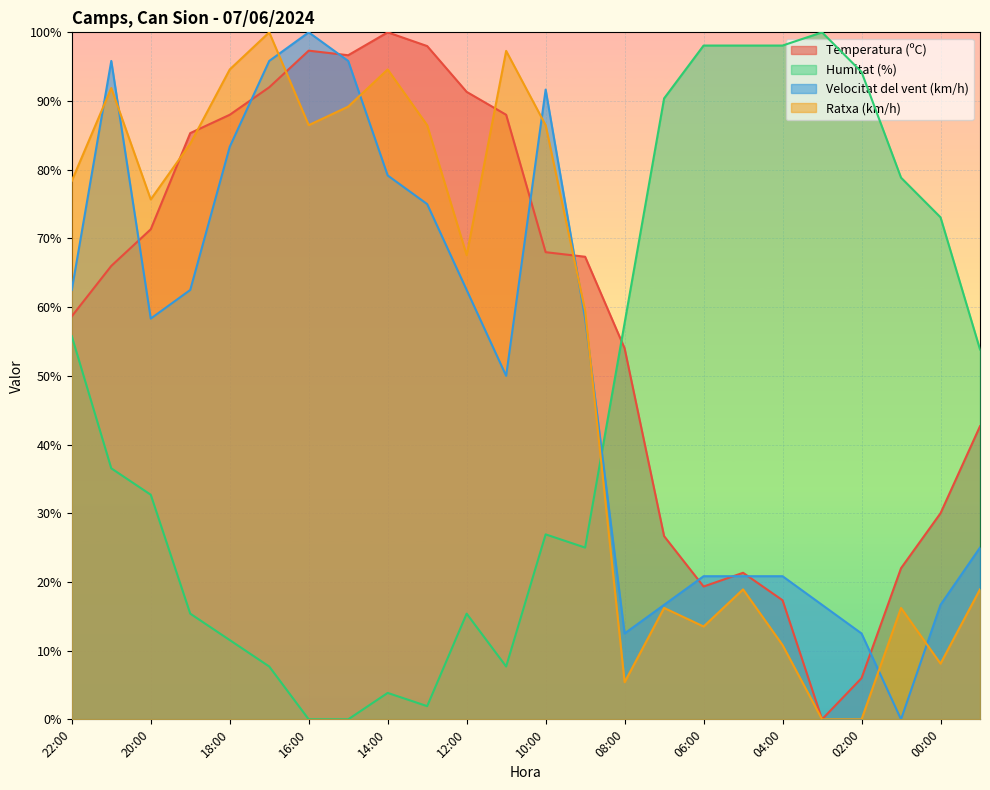

Reading left to right, transcribe all the data shown in this chart.

Temperatura (ºC): 22:00=58.7	21:00=66.0	20:00=71.3	19:00=85.3	18:00=88.0	17:00=92.0	16:00=97.3	15:00=96.7	14:00=100.0	13:00=98.0	12:00=91.3	11:00=88.0	10:00=68.0	09:00=67.3	08:00=54.0	07:00=26.7	06:00=19.3	05:00=21.3	04:00=17.3	03:00=0.0	02:00=6.0	01:00=22.0	00:00=30.0	23:00=42.7
Humitat (%): 22:00=55.8	21:00=36.5	20:00=32.7	19:00=15.4	18:00=11.5	17:00=7.7	16:00=0.0	15:00=0.0	14:00=3.8	13:00=1.9	12:00=15.4	11:00=7.7	10:00=26.9	09:00=25.0	08:00=57.7	07:00=90.4	06:00=98.1	05:00=98.1	04:00=98.1	03:00=100.0	02:00=94.2	01:00=78.8	00:00=73.1	23:00=53.8
Velocitat del vent (km/h): 22:00=62.5	21:00=95.8	20:00=58.3	19:00=62.5	18:00=83.3	17:00=95.8	16:00=100.0	15:00=95.8	14:00=79.2	13:00=75.0	12:00=62.5	11:00=50.0	10:00=91.7	09:00=58.3	08:00=12.5	07:00=16.7	06:00=20.8	05:00=20.8	04:00=20.8	03:00=16.7	02:00=12.5	01:00=0.0	00:00=16.7	23:00=25.0
Ratxa (km/h): 22:00=78.4	21:00=91.9	20:00=75.7	19:00=83.8	18:00=94.6	17:00=100.0	16:00=86.5	15:00=89.2	14:00=94.6	13:00=86.5	12:00=67.6	11:00=97.3	10:00=86.5	09:00=59.5	08:00=5.4	07:00=16.2	06:00=13.5	05:00=18.9	04:00=10.8	03:00=0.0	02:00=0.0	01:00=16.2	00:00=8.1	23:00=18.9